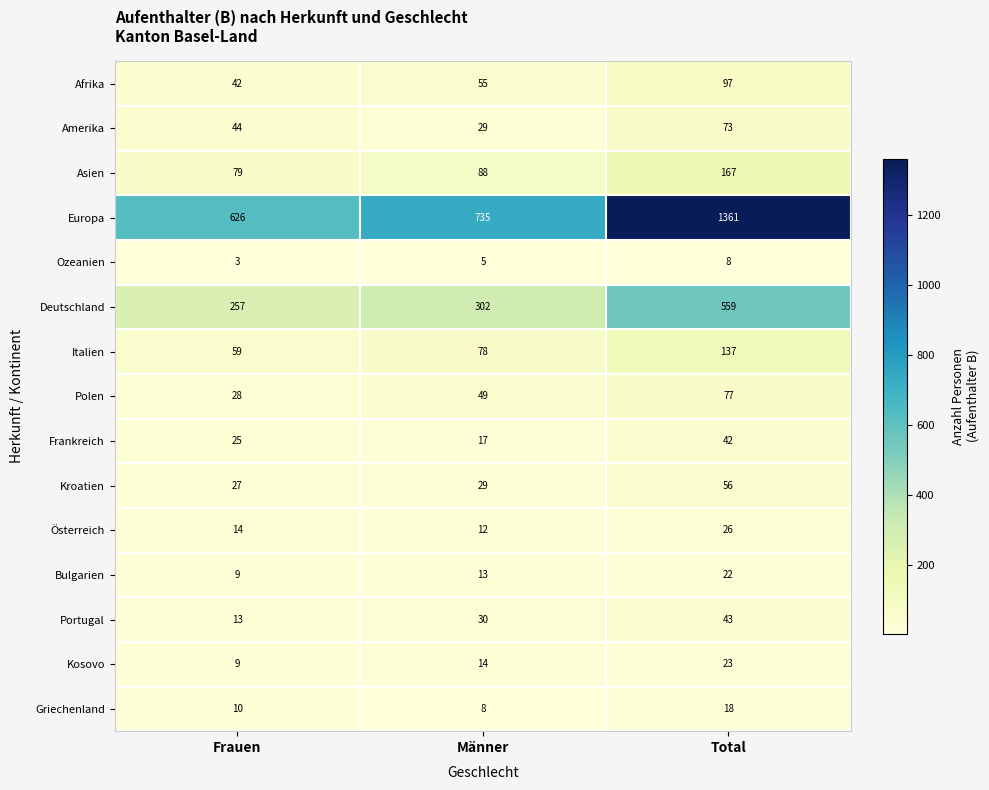

At which label is Polen closest to 52?

Männer